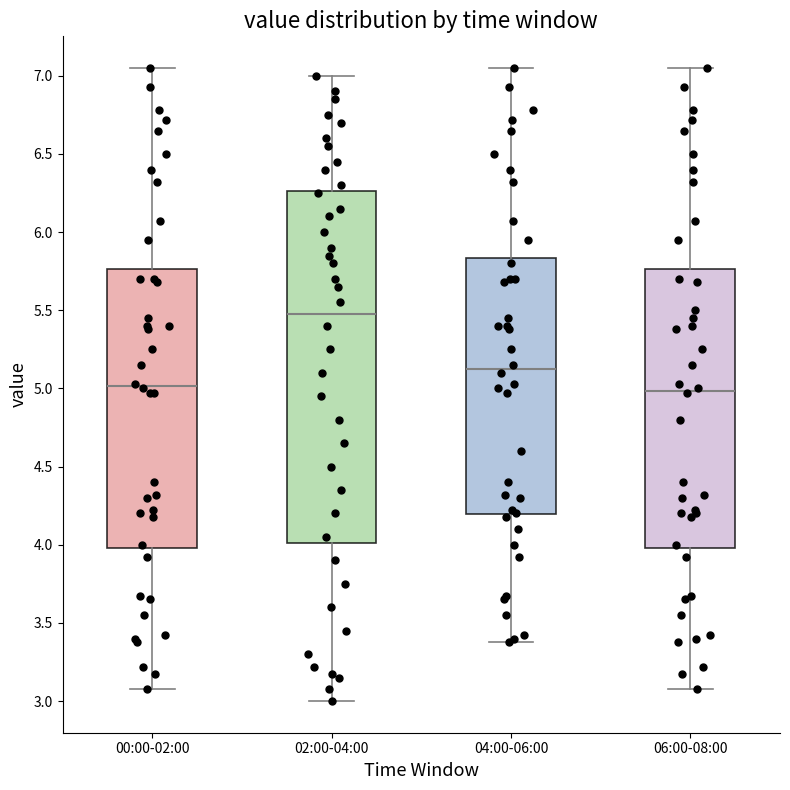

Reading left to right, transcribe this box plot: for each box, give where its median line is, the range the box spans, and where its two whiskers end, as read against the y-axis. The values are not printed on the chart, so give them approximately, as read against the axis.

00:00-02:00: median 5.00, box 4.00 to 5.75, whiskers 3.10 to 7.05
02:00-04:00: median 5.50, box 4.00 to 6.25, whiskers 3.00 to 7.00
04:00-06:00: median 5.15, box 4.20 to 5.85, whiskers 3.40 to 7.05
06:00-08:00: median 5.00, box 4.00 to 5.75, whiskers 3.10 to 7.05